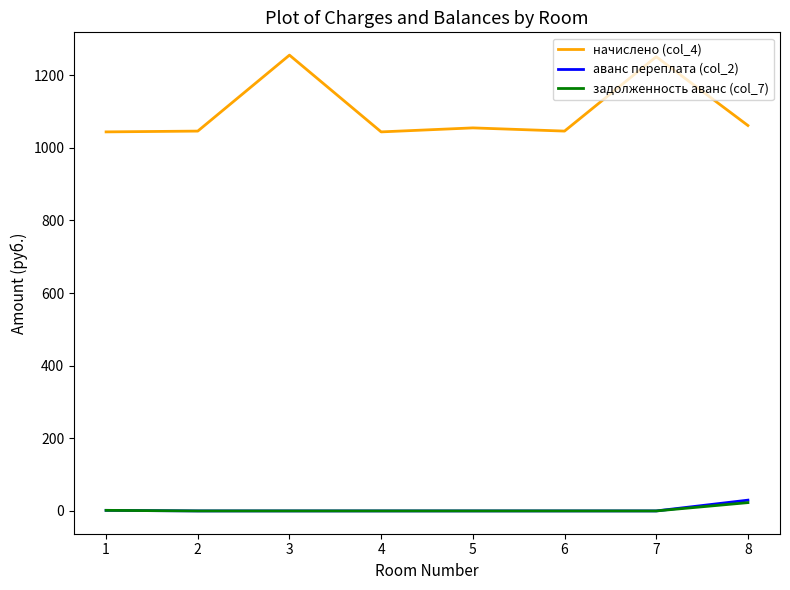

What is the greatest value displayed?

1255.1